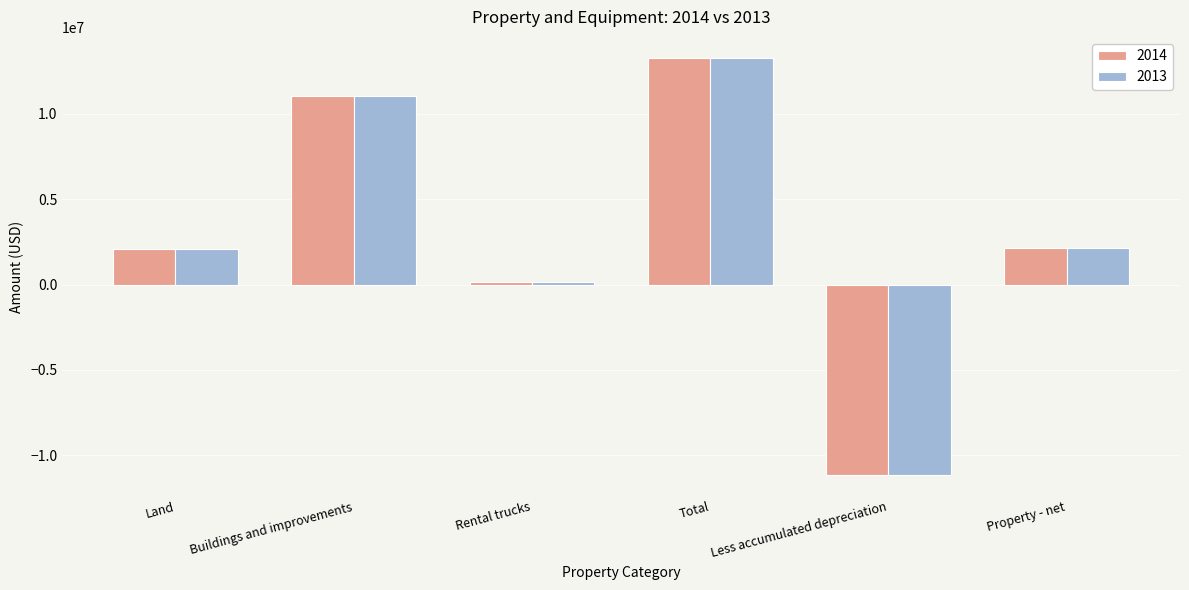

What is the value of the 2013 bar at the 3rd from the left?

157604